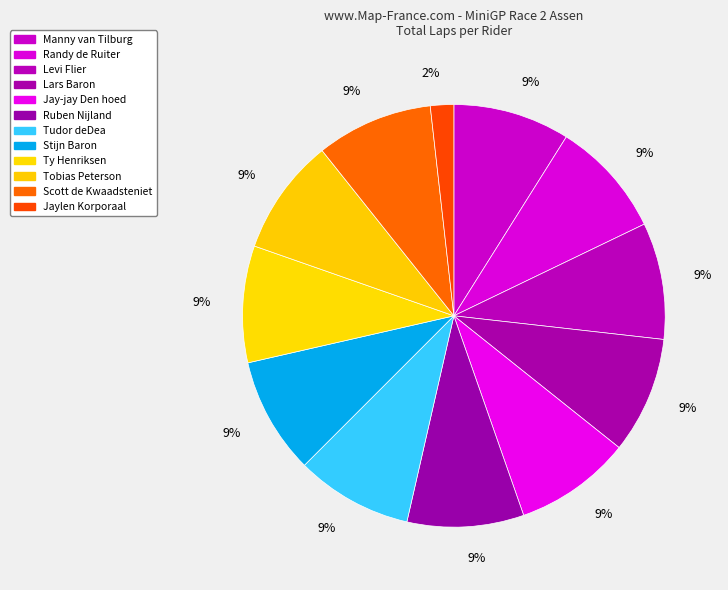

Does any single category account for the majority?

No